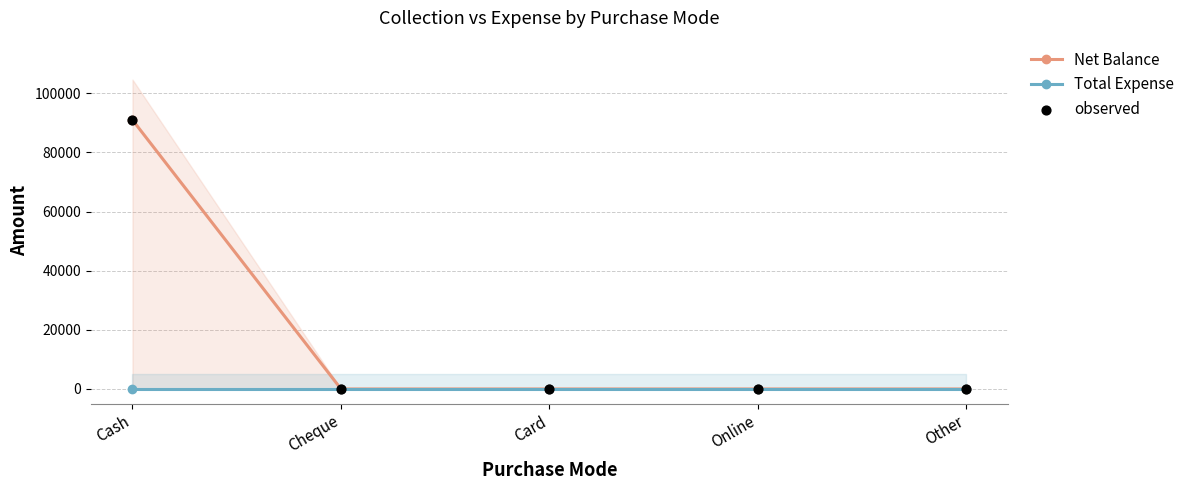

At which category is the sum across all series the highest?

Cash